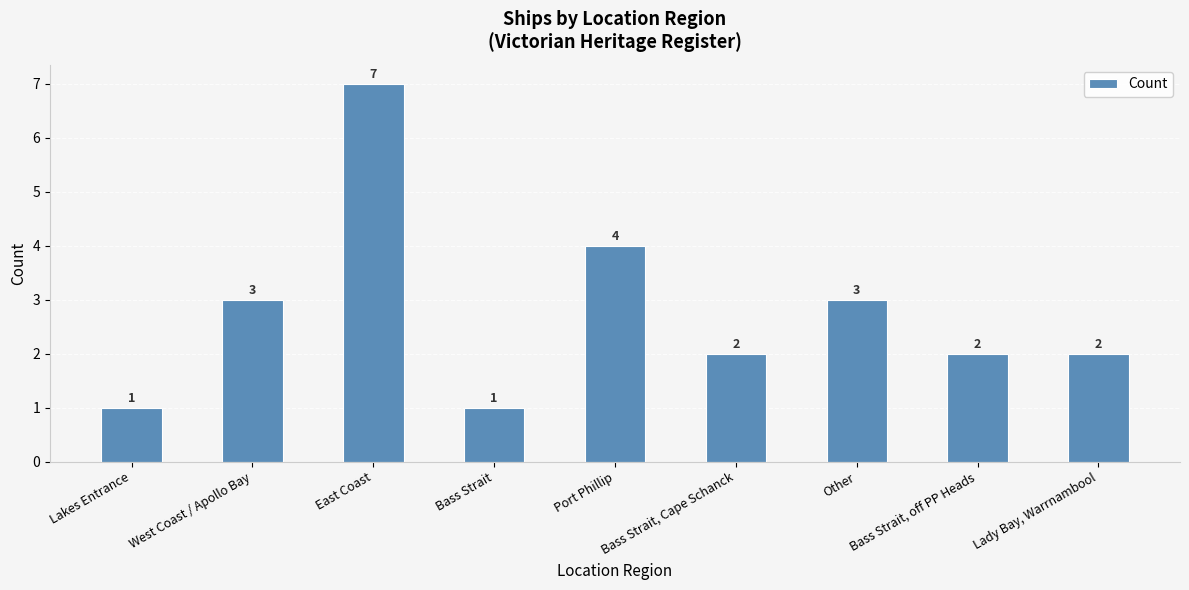

Reading left to right, extract all data points from this chart.

Lakes Entrance=1	West Coast / Apollo Bay=3	East Coast=7	Bass Strait=1	Port Phillip=4	Bass Strait, Cape Schanck=2	Other=3	Bass Strait, off PP Heads=2	Lady Bay, Warrnambool=2